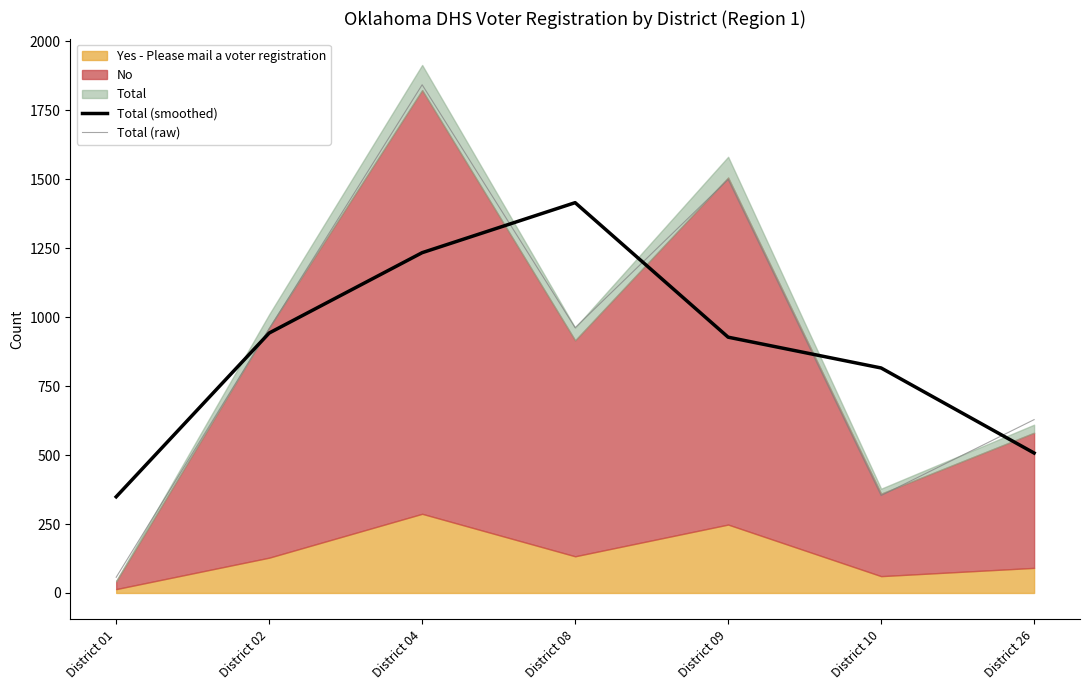

Which category has the lowest value in the Total (smoothed) series?

District 01